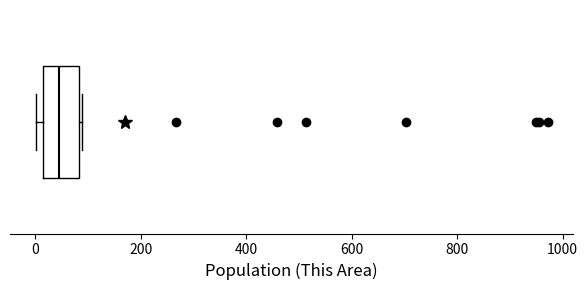

Read this box plot against the x-axis: the position of the median line, the range covered by the box, and the ends of both whiskers. The values are not printed on the chart, so give them approximately, as read against the axis.

median 40, box 20 to 80, whiskers 0 to 80